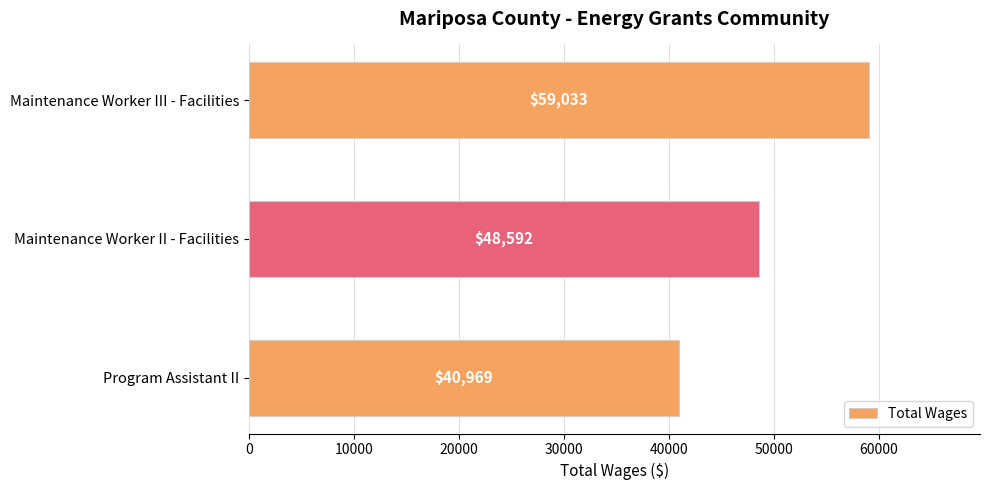

Reading top to bottom, extract all data points from this chart.

Maintenance Worker III - Facilities=59033	Maintenance Worker II - Facilities=48592	Program Assistant II=40969